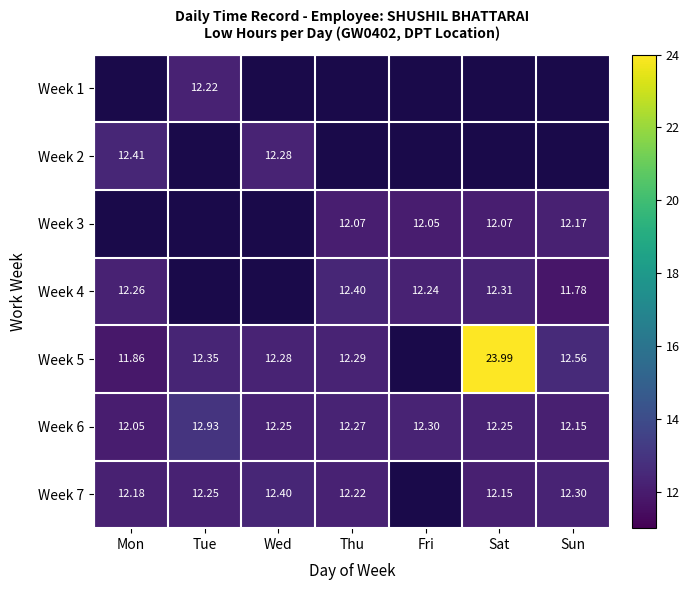

Where is Week 6 nearest to the value 12?

Mon